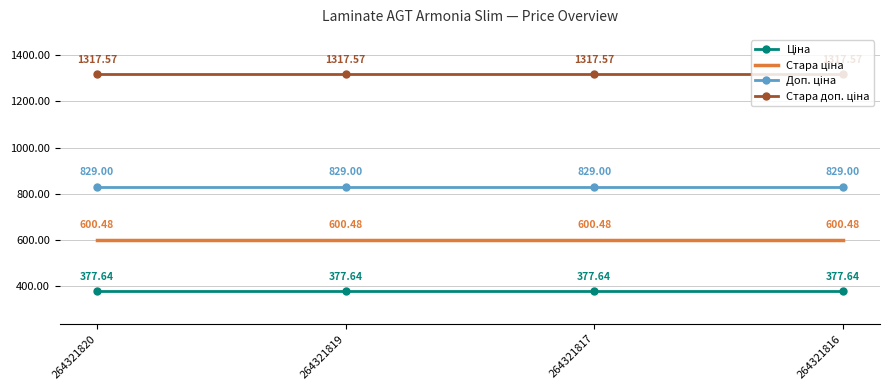

What is the spread (max minus min) of values at 264321817?

939.9